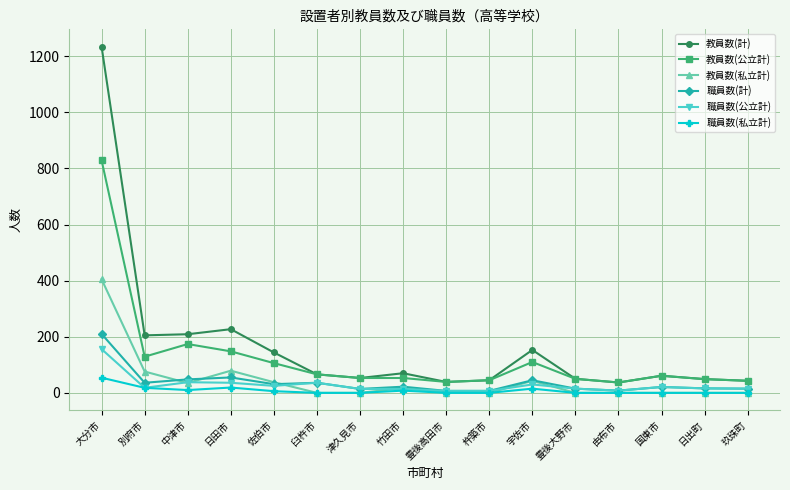

True or false: 職員数(公立計) and 教員数(公立計) cross at least once.

False